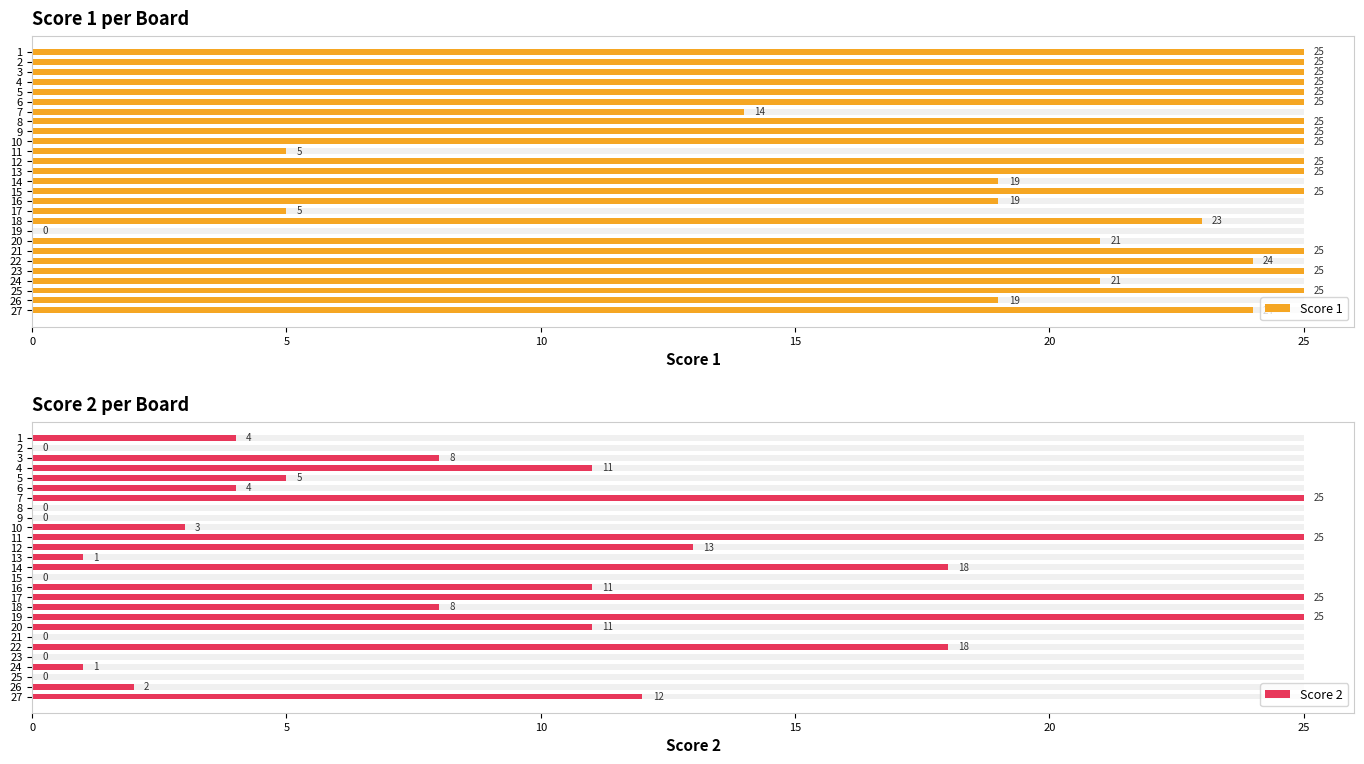

At how many categories does at least one series exceed 15?

27